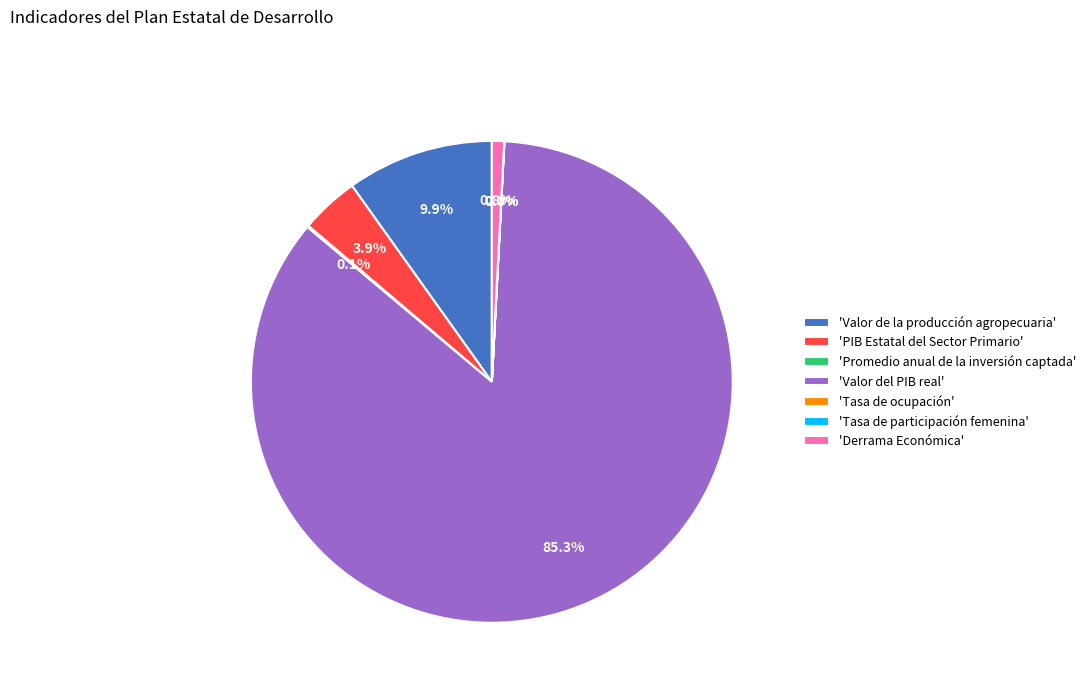

Which slice is the largest?

'Valor del PIB real'